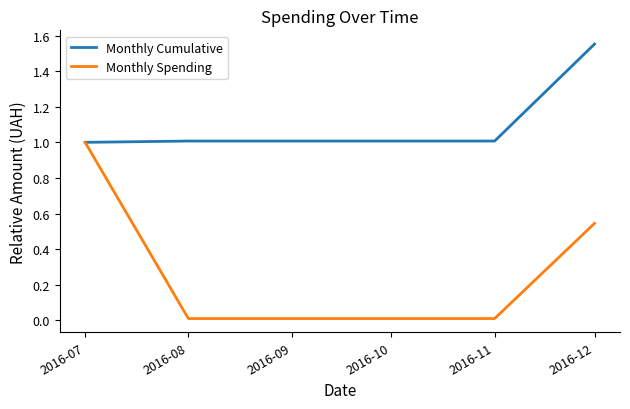

At which label does Monthly Spending reach its peak?

2016-07